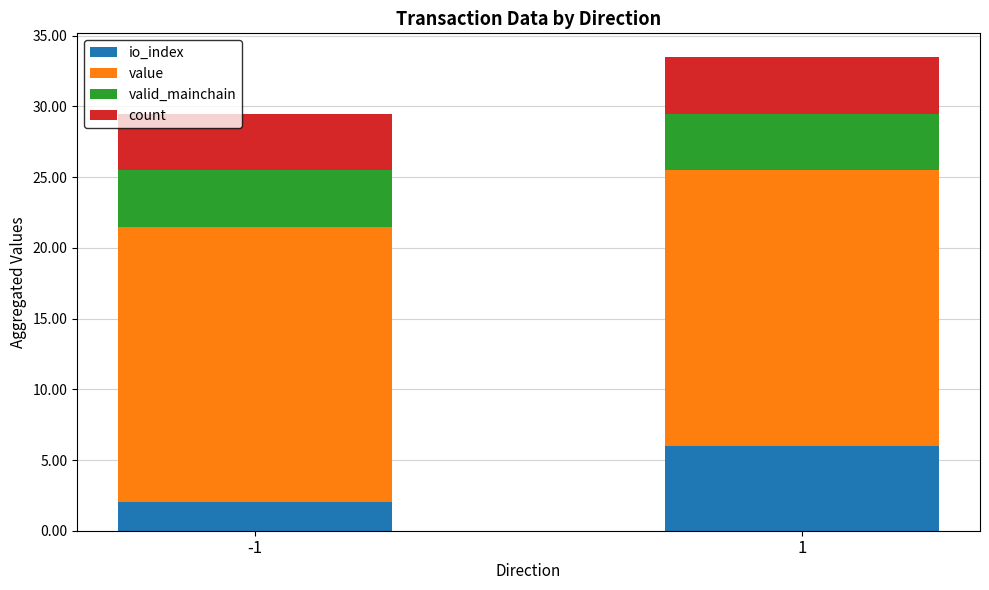

Count the number of categories in the chart.

2